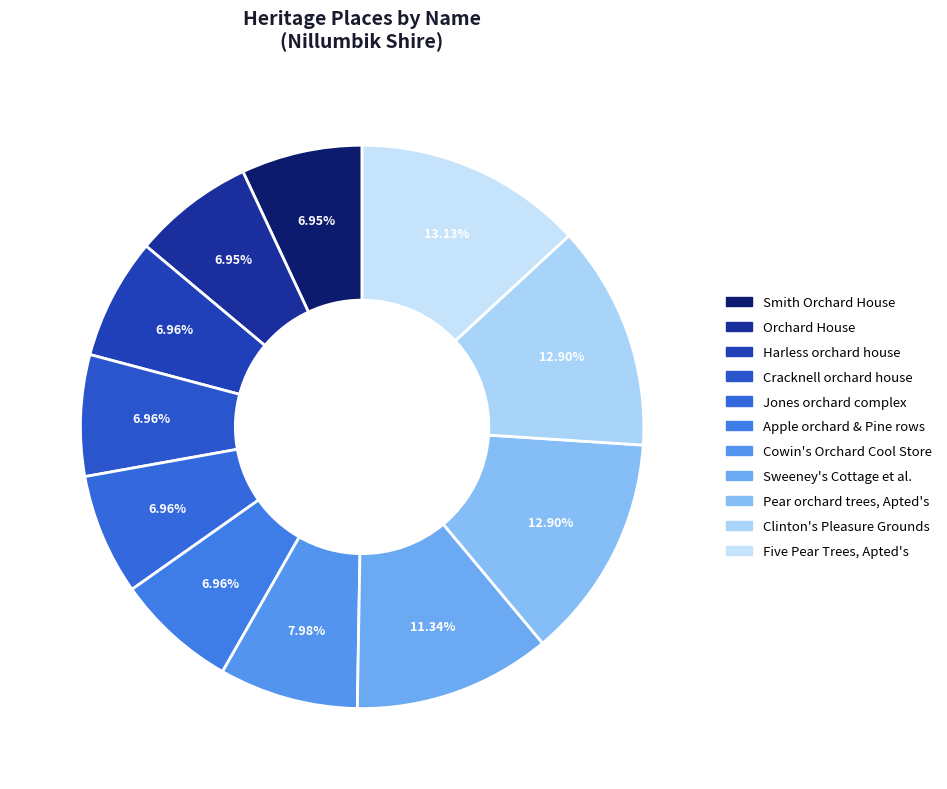

Count the number of slices in the pie.

11